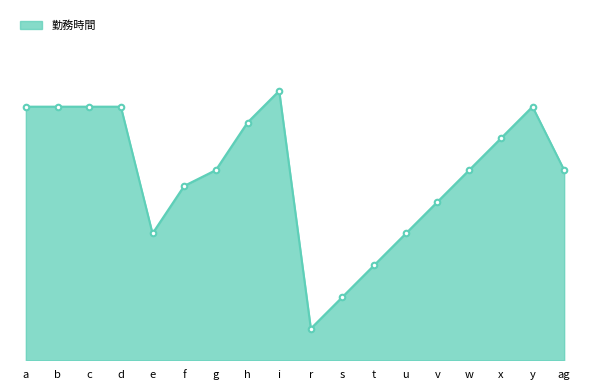

Is this an area chart (filled region under the line)?

Yes